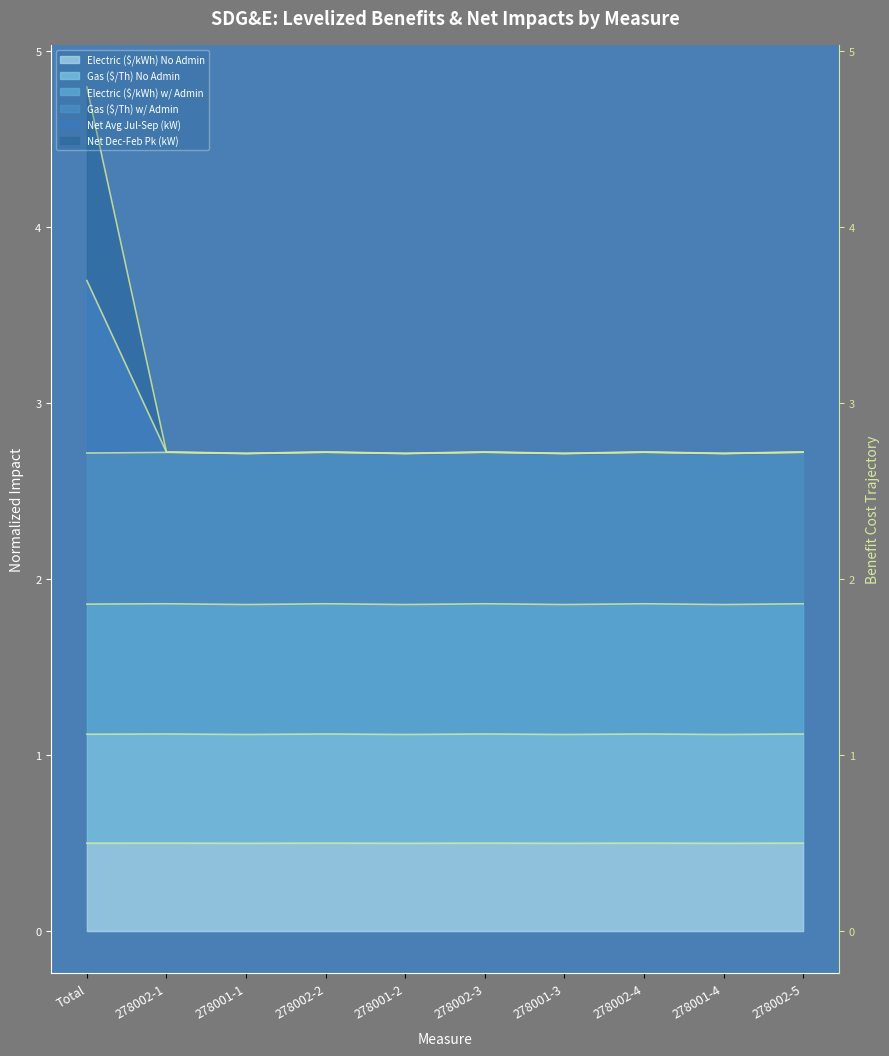

True or false: Net Dec-Feb Pk (kW) has a value of 1.7 at 278002-1.

False